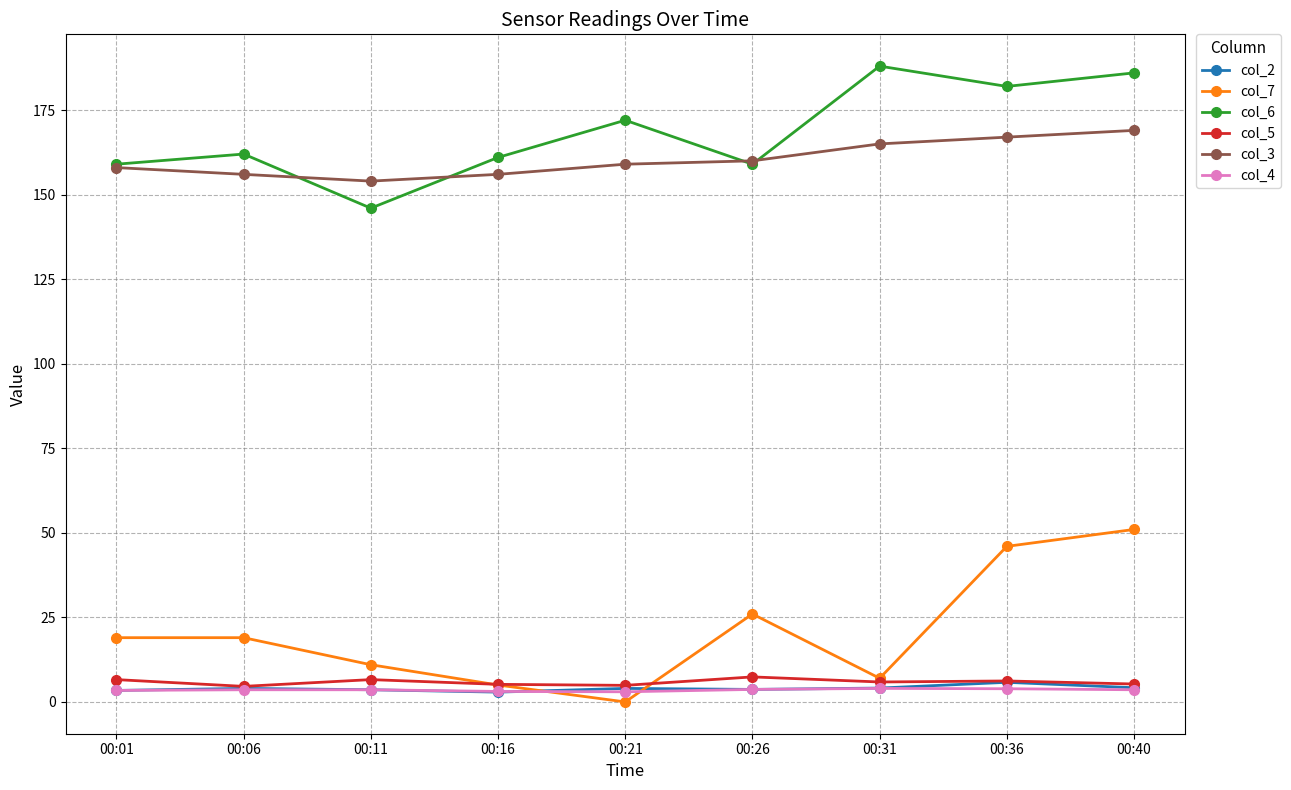

What is the value of the col_5 point at the 2nd from the left?

4.6